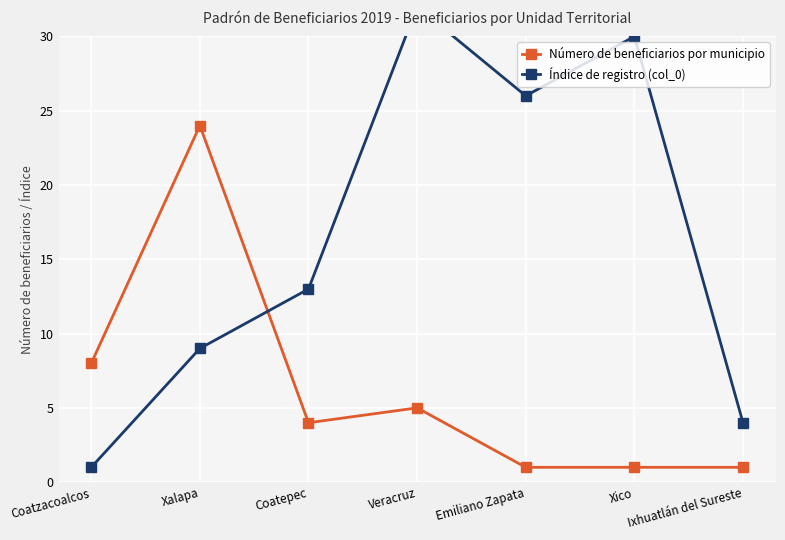

Is the value of Número de beneficiarios por municipio at Veracruz greater than the value of Índice de registro (col_0) at Veracruz?

No